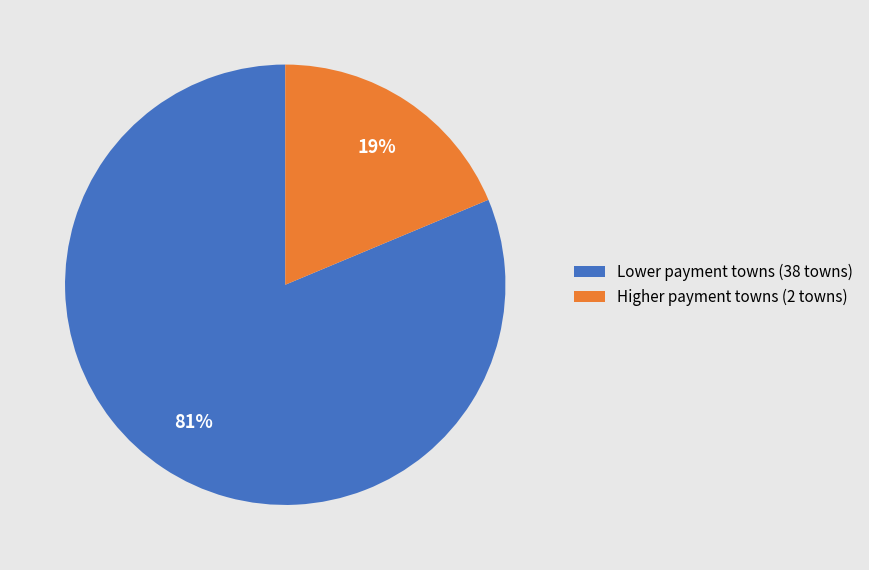

Which has a higher value, Higher payment towns (2 towns) or Lower payment towns (38 towns)?

Lower payment towns (38 towns)